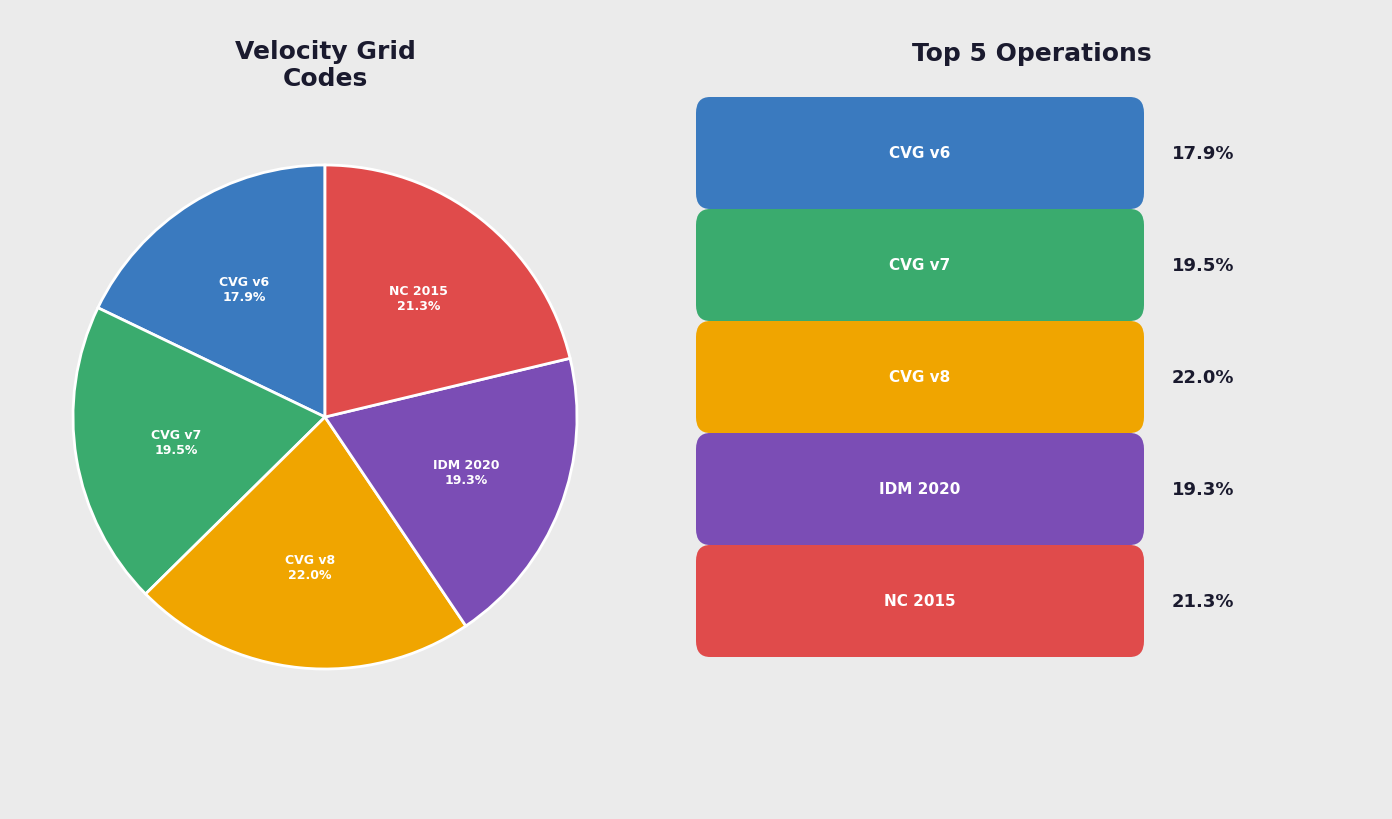

Does any single category account for the majority?

No